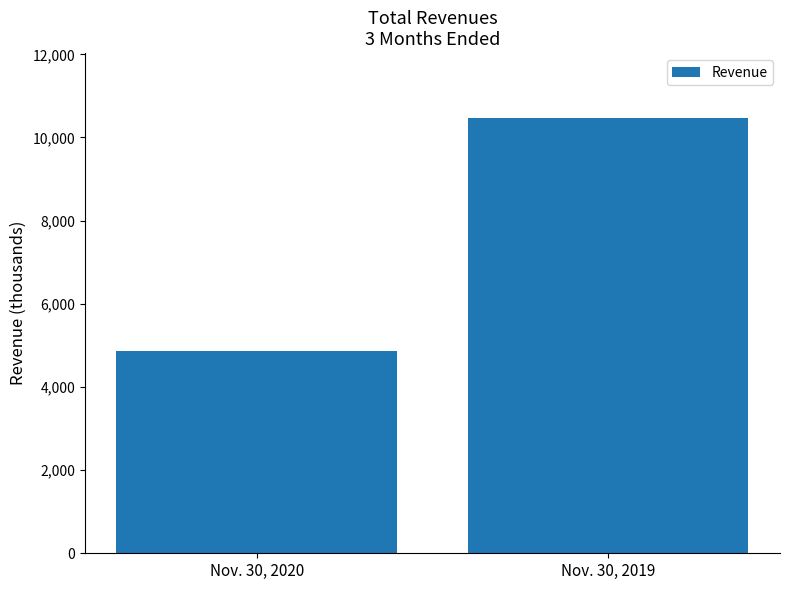

Reading left to right, transcribe all the data shown in this chart.

Nov. 30, 2020=4868	Nov. 30, 2019=10460